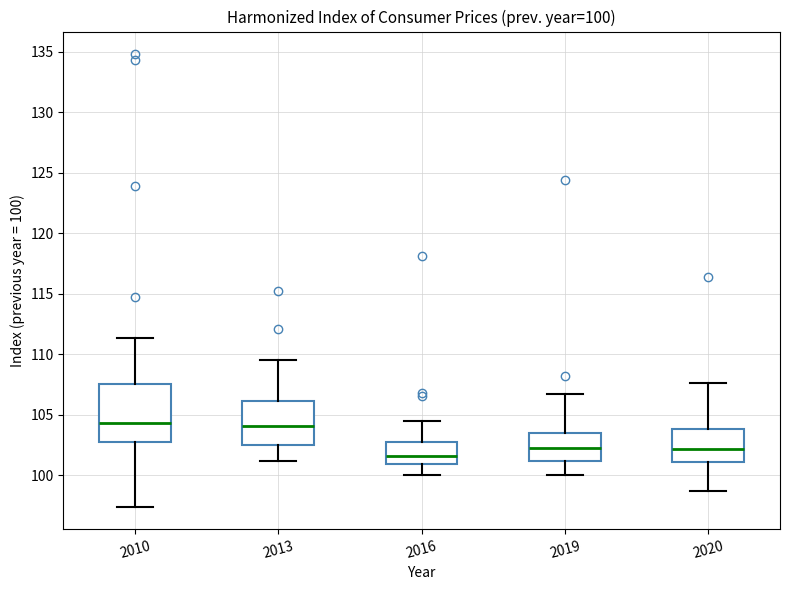

Which box's median line is the lowest?

2016